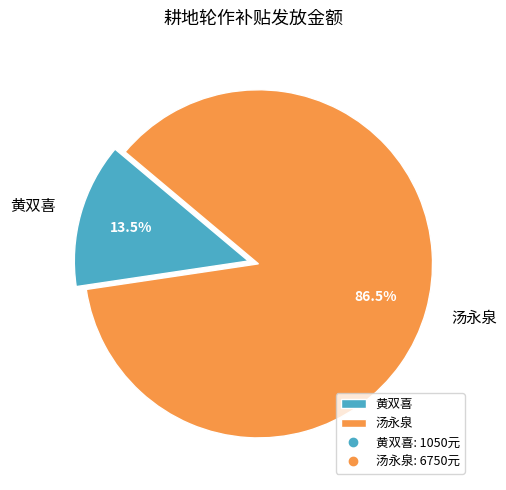

Which has a higher value, 汤永泉 or 黄双喜?

汤永泉